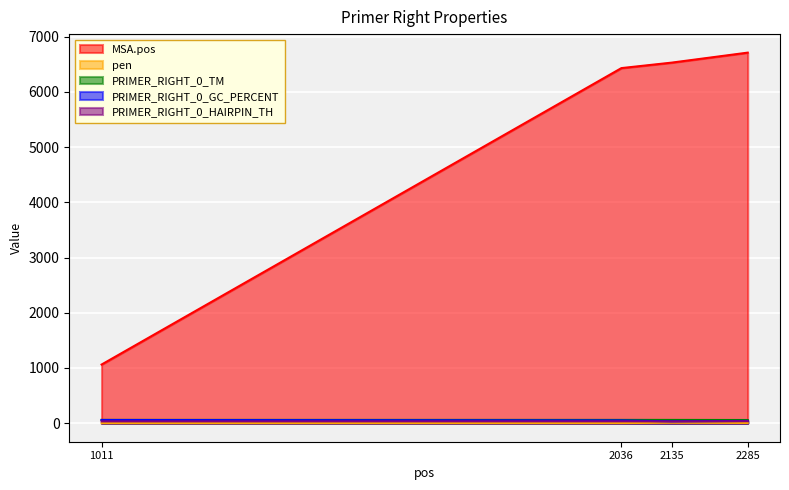

Reading left to right, extract all data points from this chart.

MSA.pos: 1062.0	6430.0	6529.0	6710.0
pen: 1.1	2.4	7.8	4.4
PRIMER_RIGHT_0_TM: 60.1	59.6	59.2	57.6
PRIMER_RIGHT_0_GC_PERCENT: 57.9	50.0	33.3	40.9
PRIMER_RIGHT_0_HAIRPIN_TH: 33.7	33.9	31.8	36.3